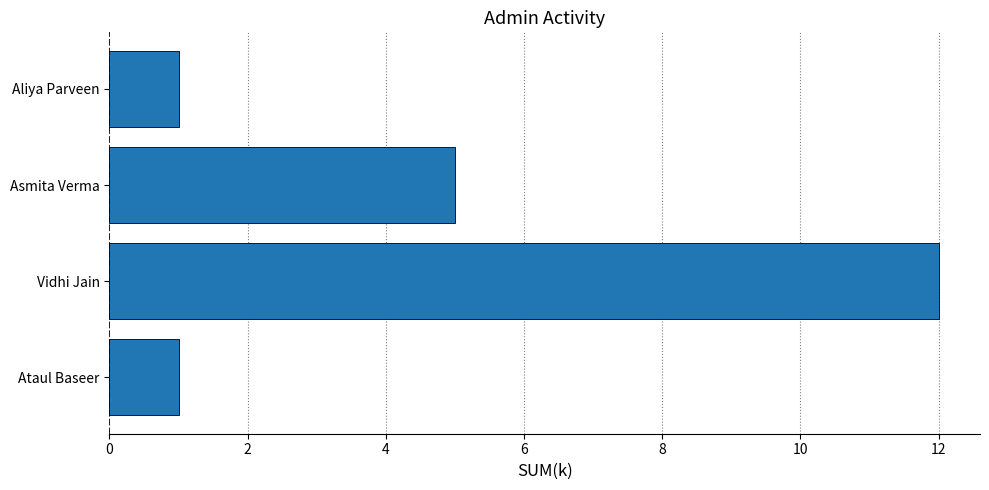

What is the difference between the maximum and second lowest values?

11